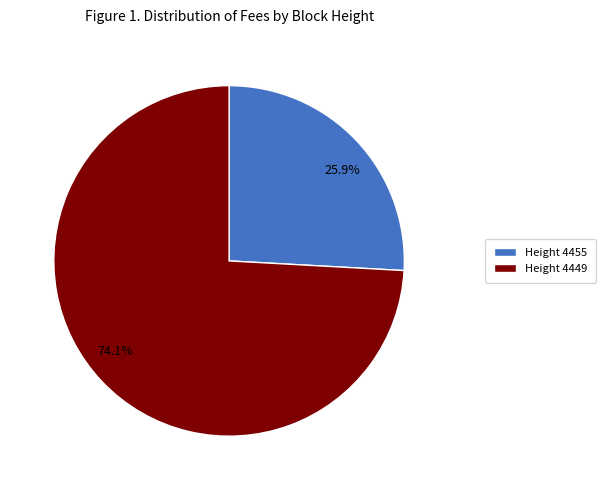

Combined, do 25.9% and 74.1% account for over 50%?

Yes